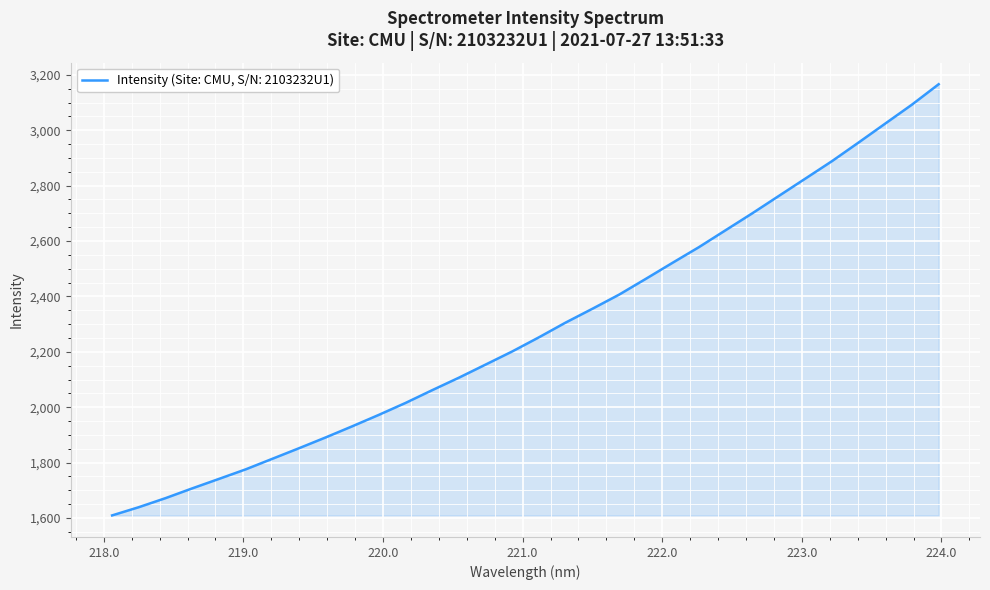

Count the number of categories in the chart.

32